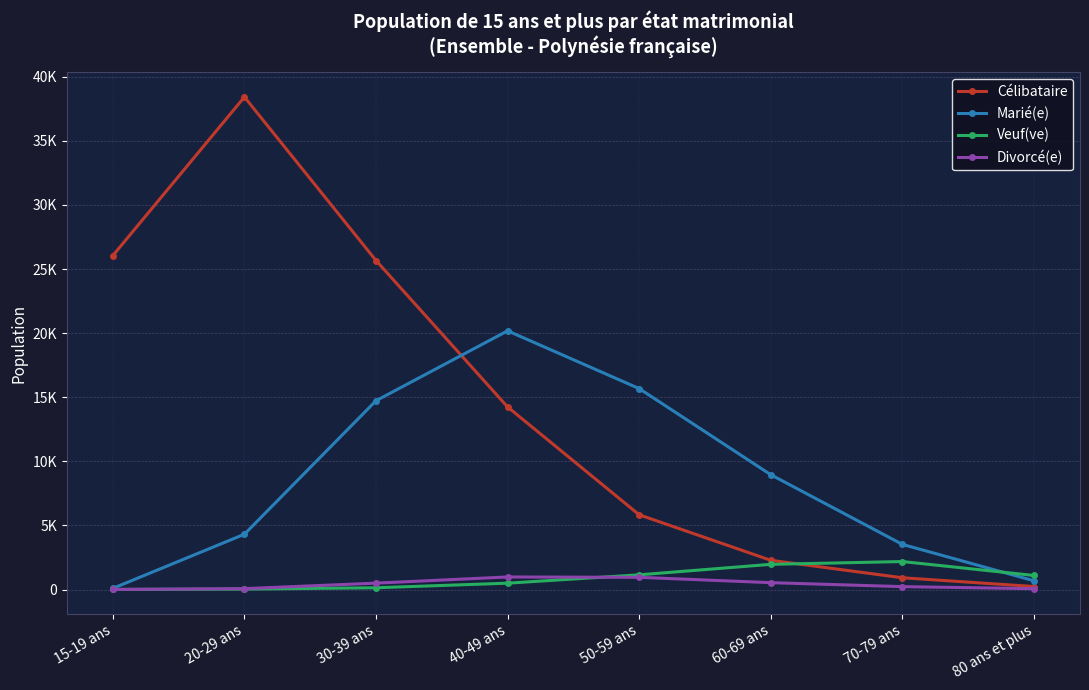

At which category is the sum across all series the highest?

20-29 ans